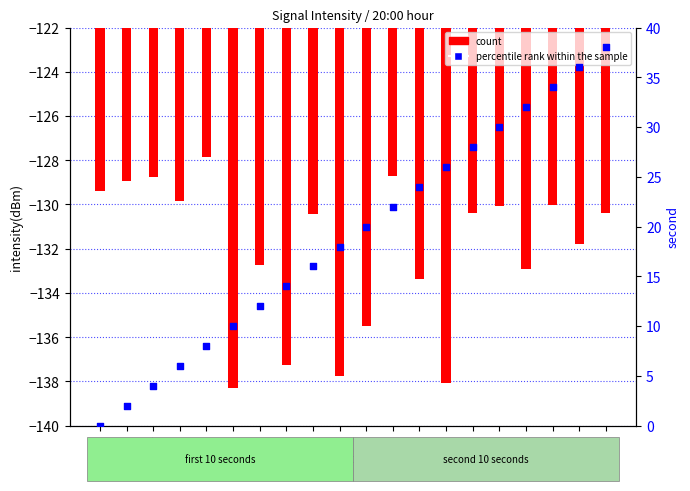

What are all the series names shown in the legend?

count, percentile rank within the sample